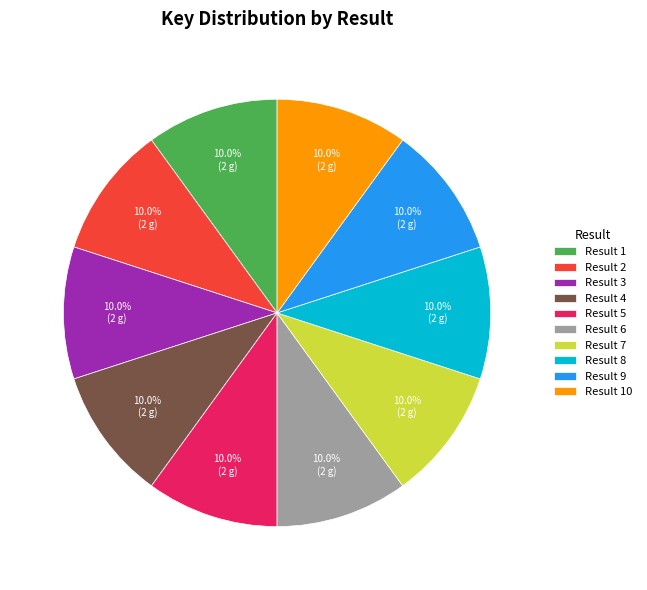

Does Result 1 account for over 50% of the chart?

No